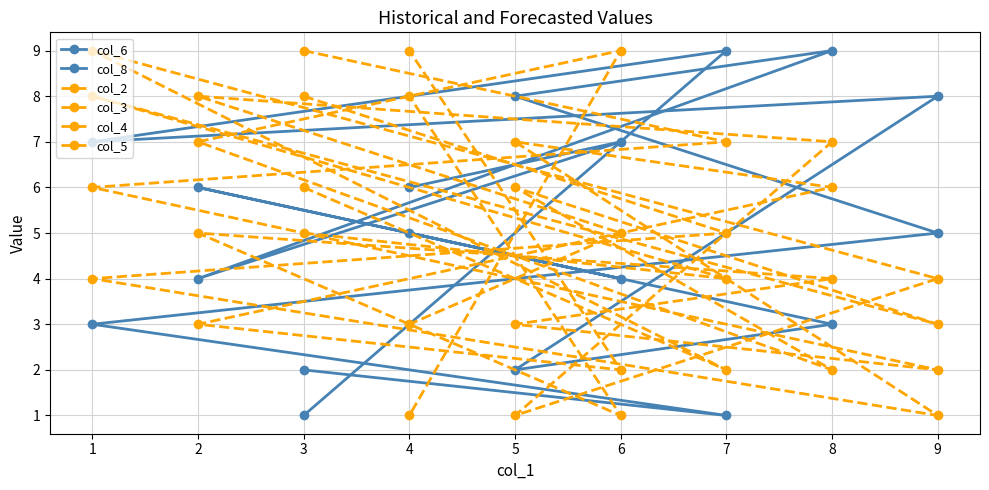

True or false: col_8 and col_3 intersect in this chart.

True